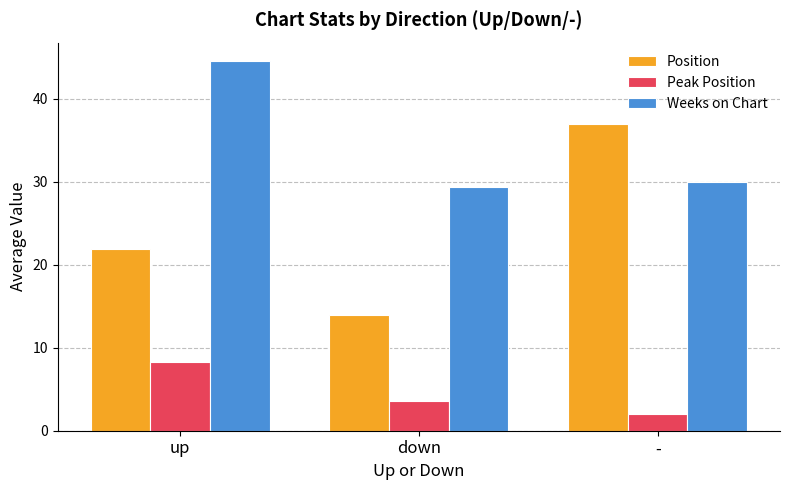

What is the sum of all Weeks on Chart values?

104.0